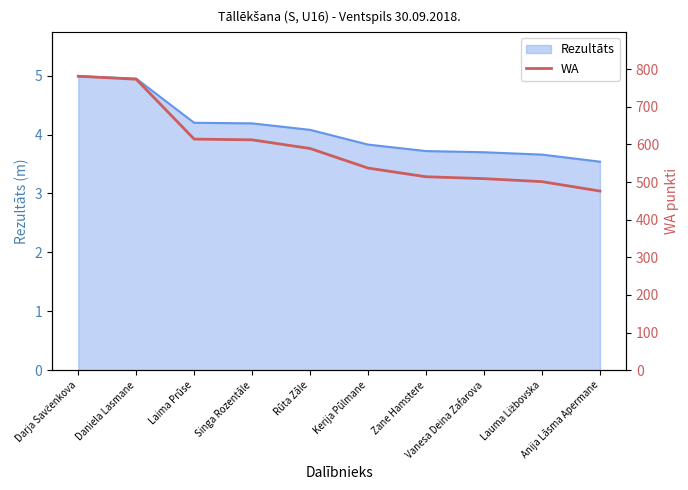

What is the label of the 1st point from the left?

Darja Savčenkova